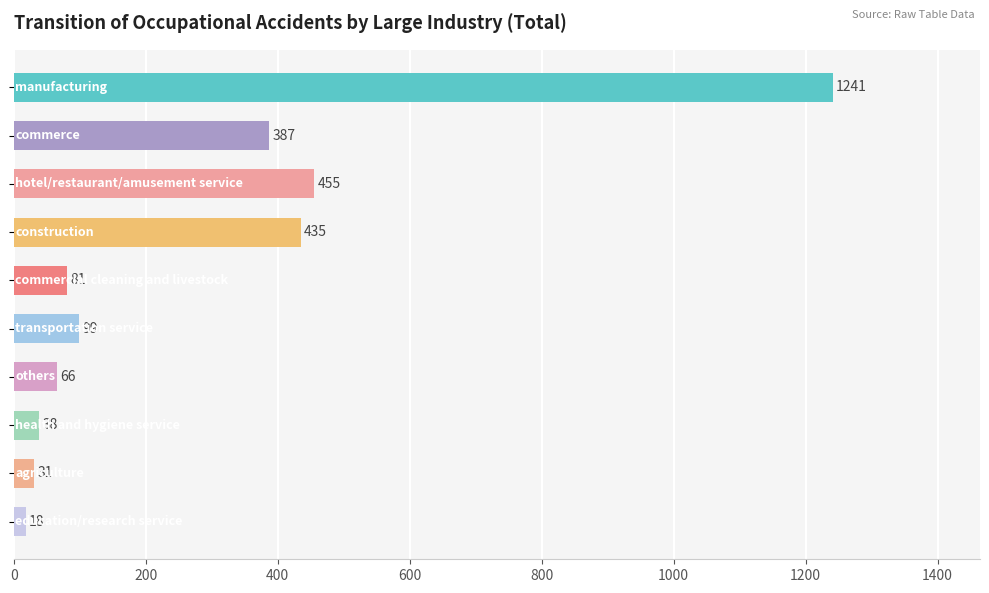

What is the maximum value shown in the chart?

1241